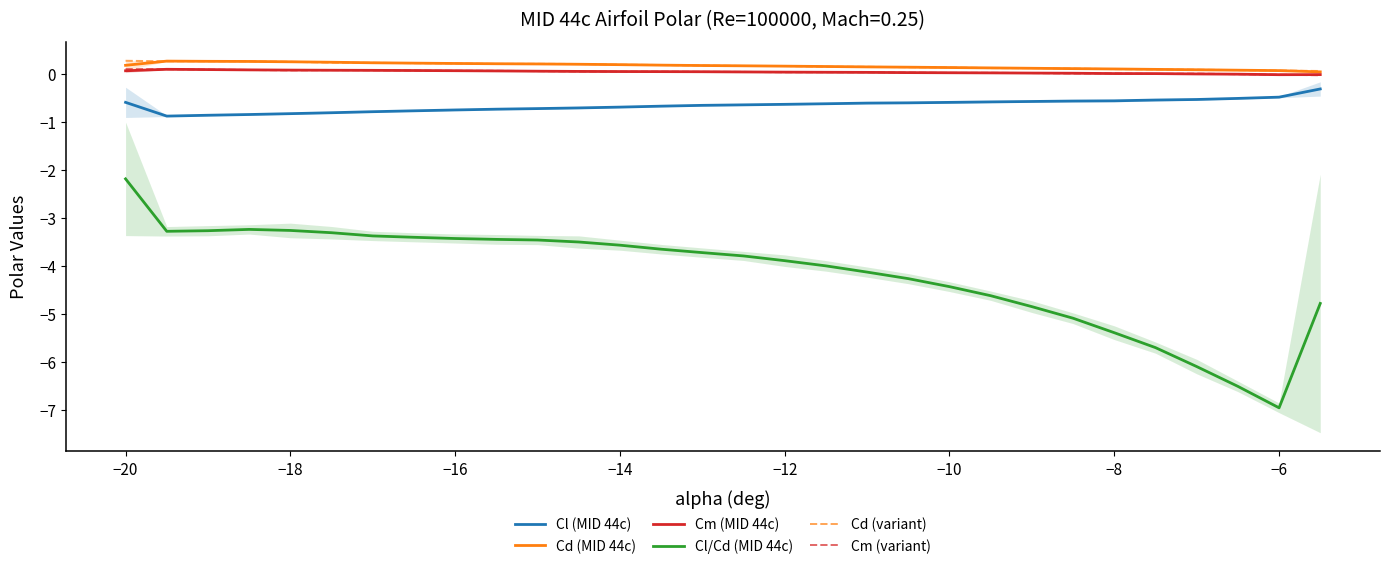

What is the value of the Cd (MID 44c) point at the 20th from the left?

0.1